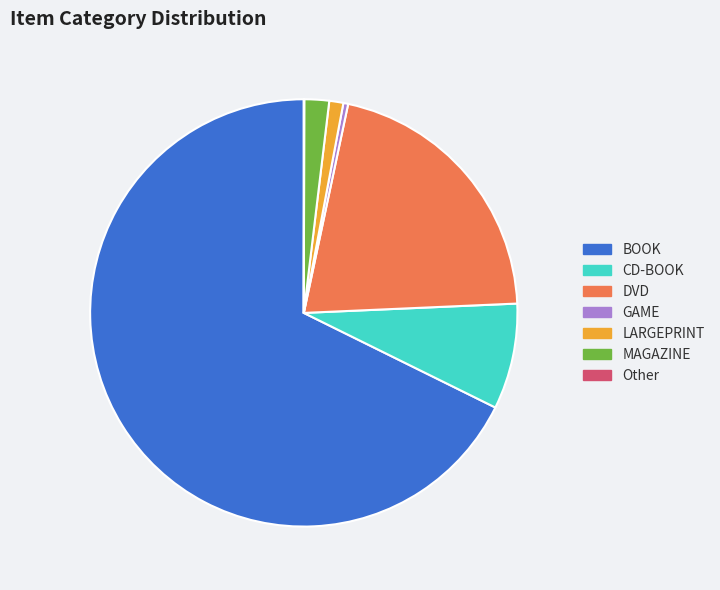

Does CD-BOOK account for over 50% of the chart?

No